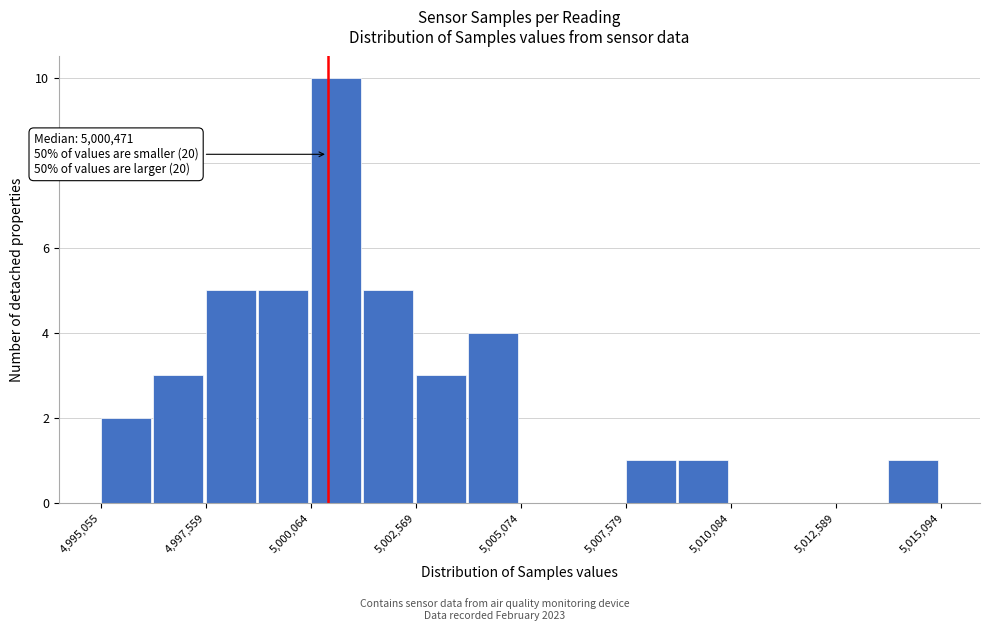

Around what value on the x-axis is the tallest bar? Give the approximate position of its centre, as read against the axis.

5000500